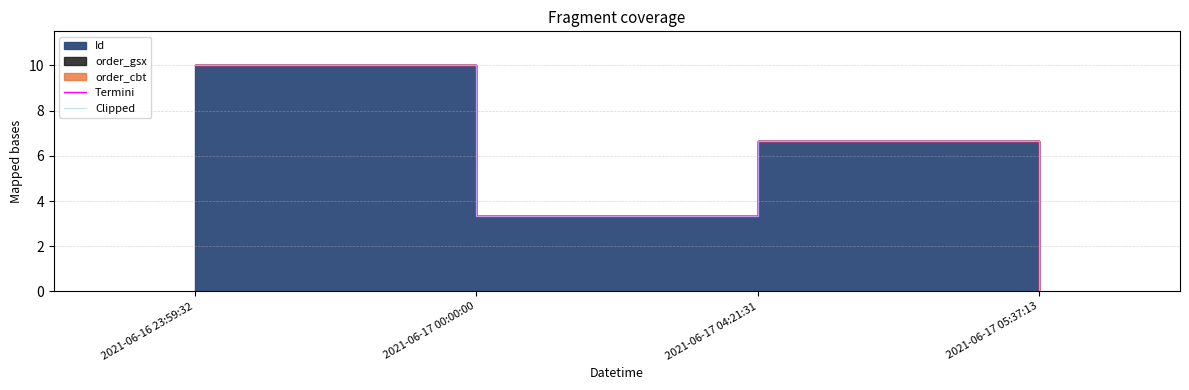

True or false: Clipped and Termini cross at least once.

False